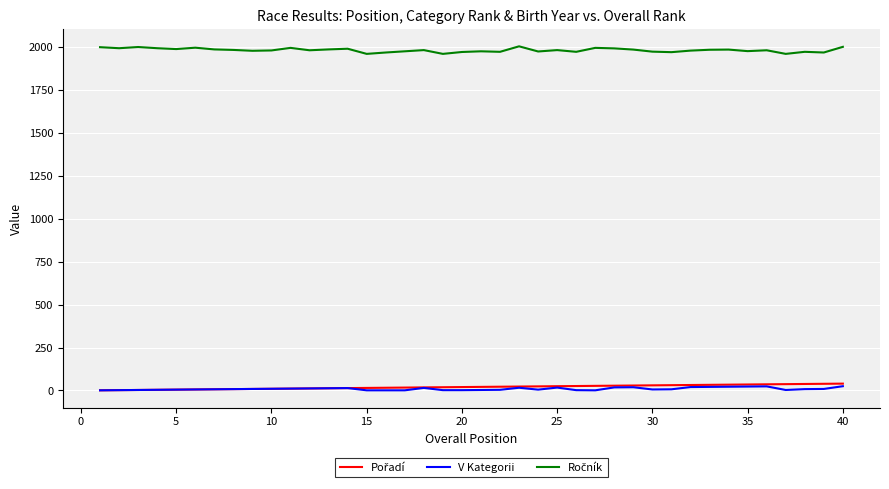

What is the greatest value displayed?

2005